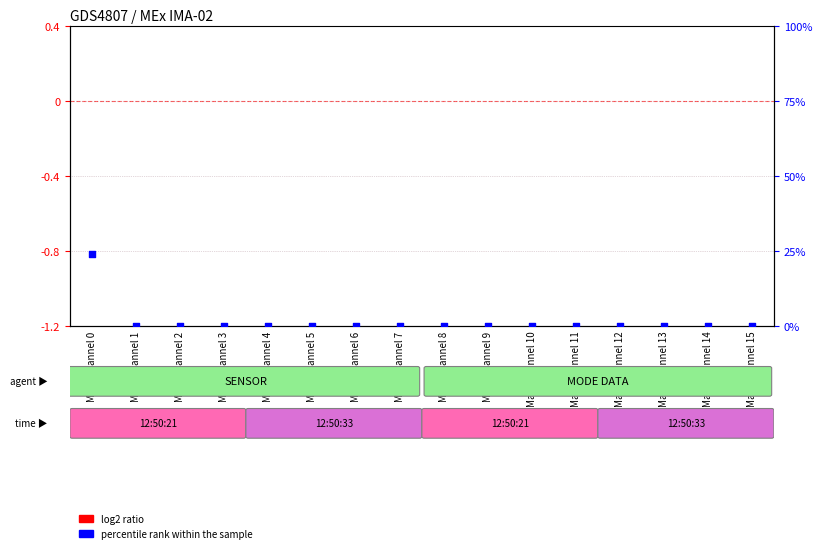

Which series reaches the maximum Y coordinate?

percentile rank within the sample